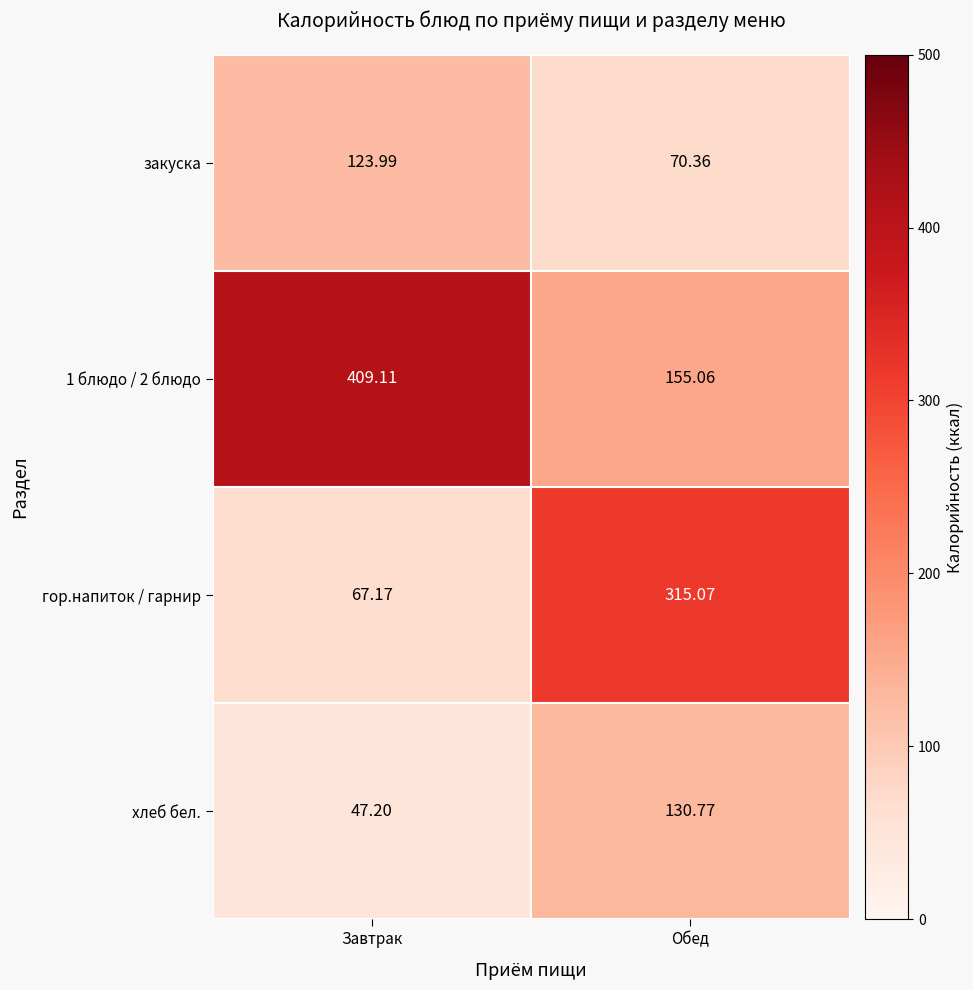

List the series in order of their peak value, highest first.

1 блюдо / 2 блюдо, гор.напиток / гарнир, хлеб бел., закуска